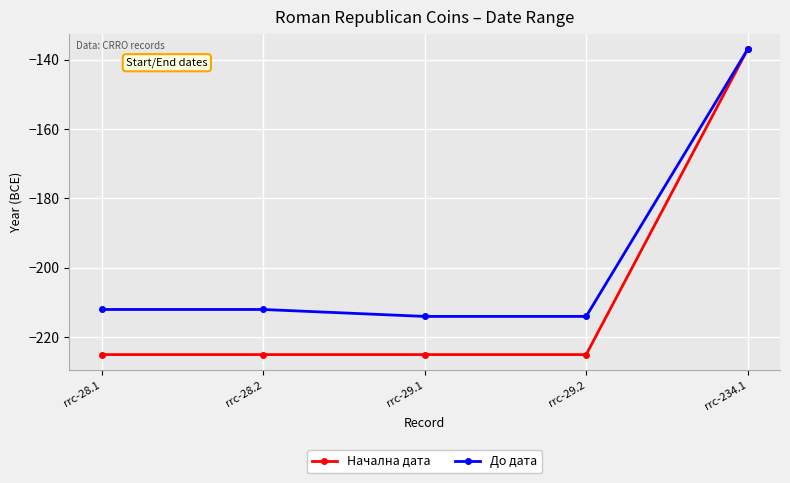

At which category does the chart reach its peak across all series?

rrc-234.1